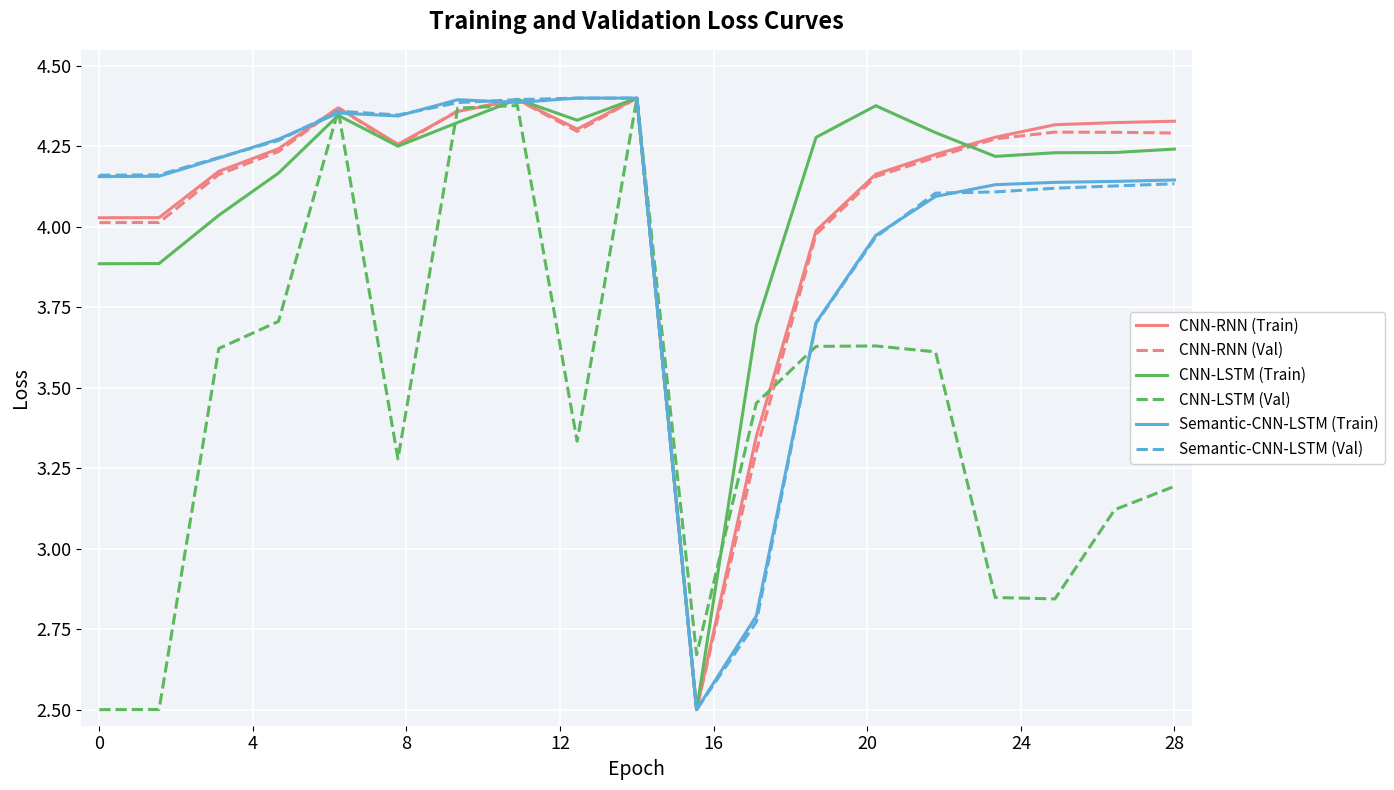

What is the minimum value shown in the chart?

2.5